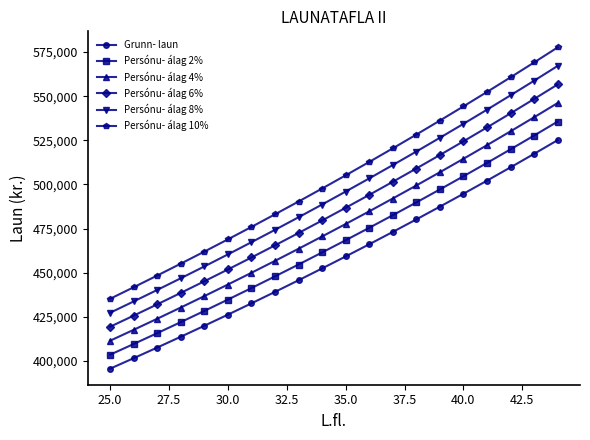

List the series in order of their overall mean, lowest first.

Grunn- laun, Persónu- álag 2%, Persónu- álag 4%, Persónu- álag 6%, Persónu- álag 8%, Persónu- álag 10%